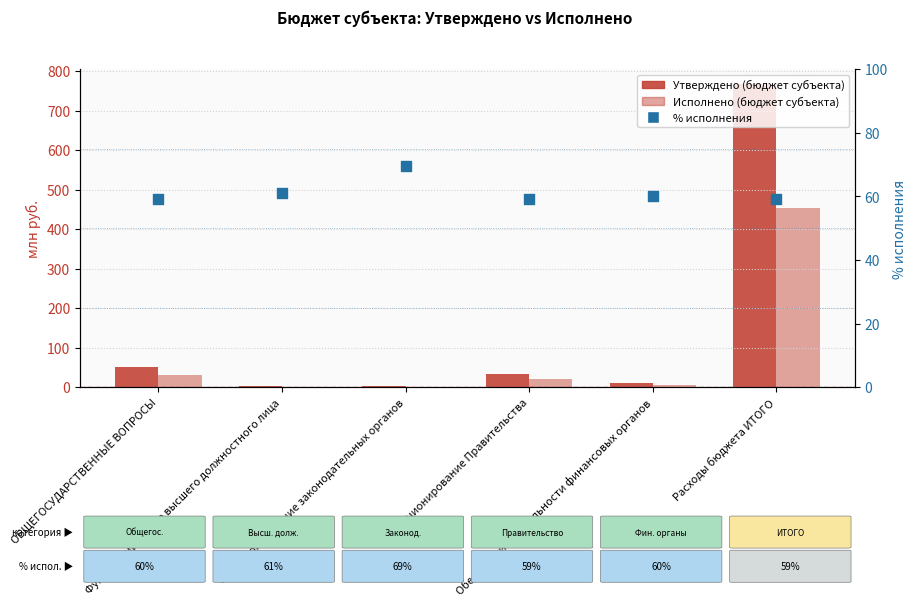

Which series contains the highest Y value?

Утверждено (бюджет субъекта)